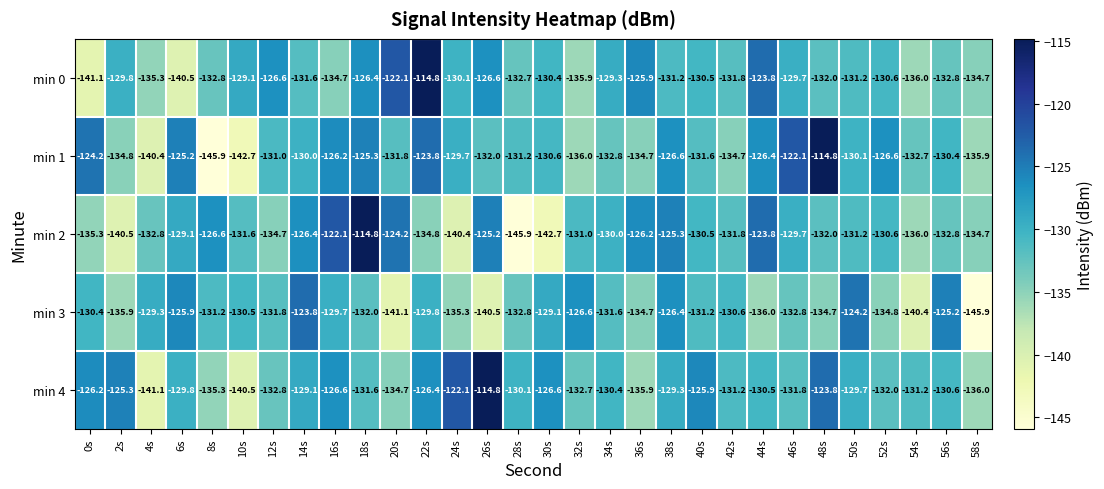

The min 0 series shows -63.3 at 44s. True or false?

False